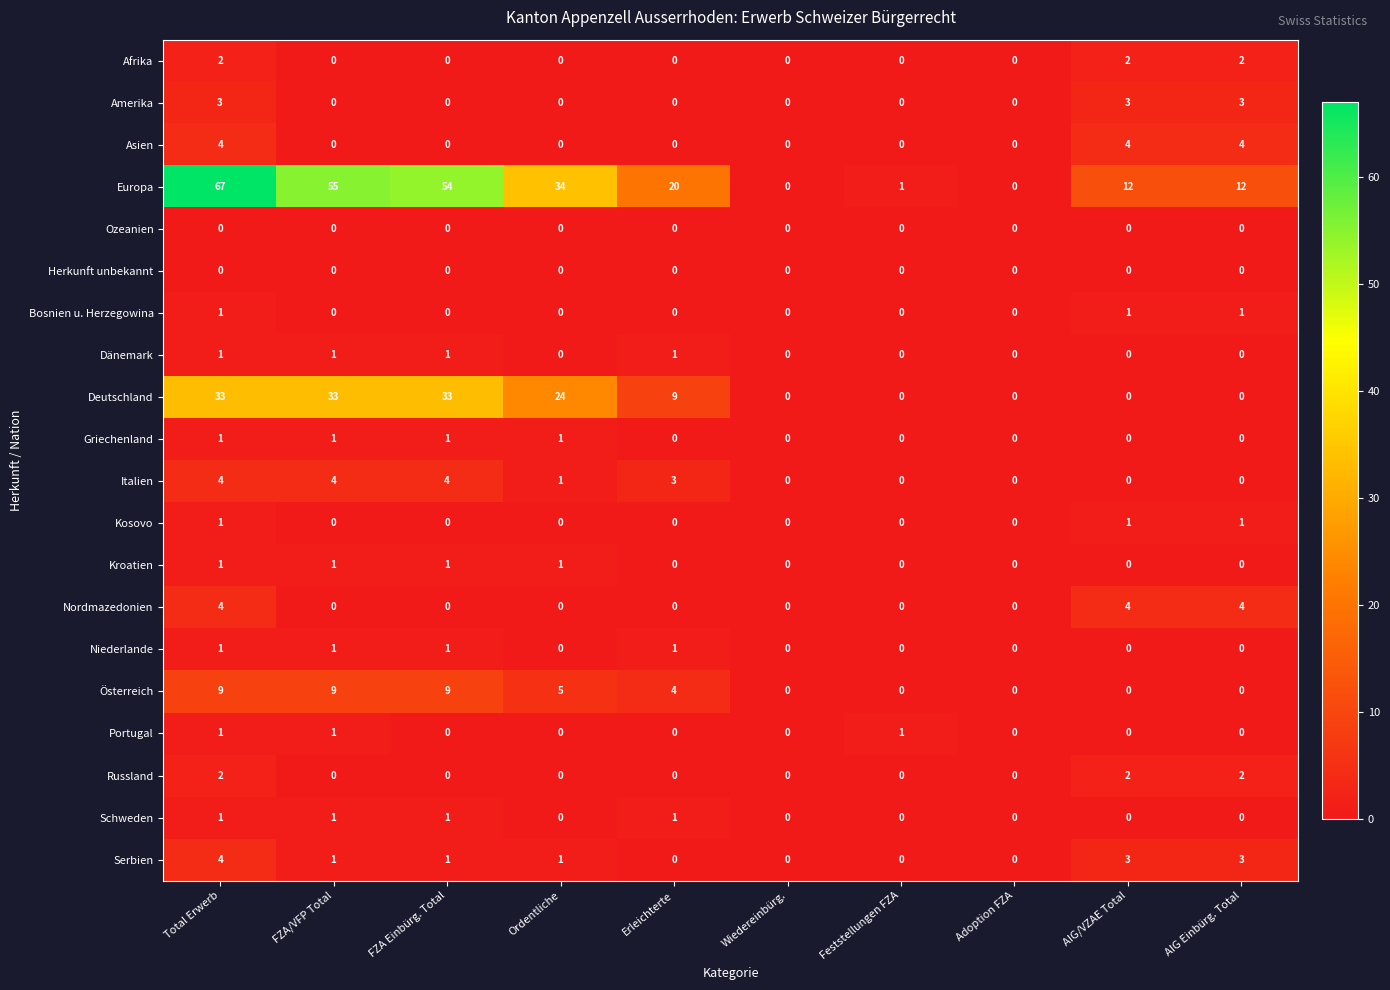

Which series has the widest spread of values?

Europa